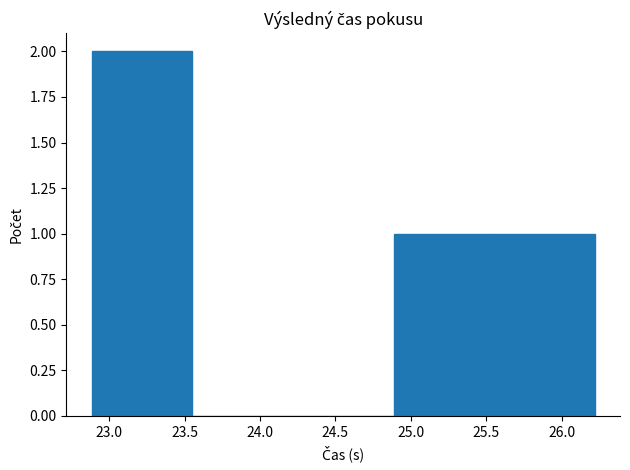

What is the height of the bar covering 25.55 to 26.20 on the x-axis? Neither the bar edges nor the heights are printed on the chart, so give them approximately, as read against the axes.

1